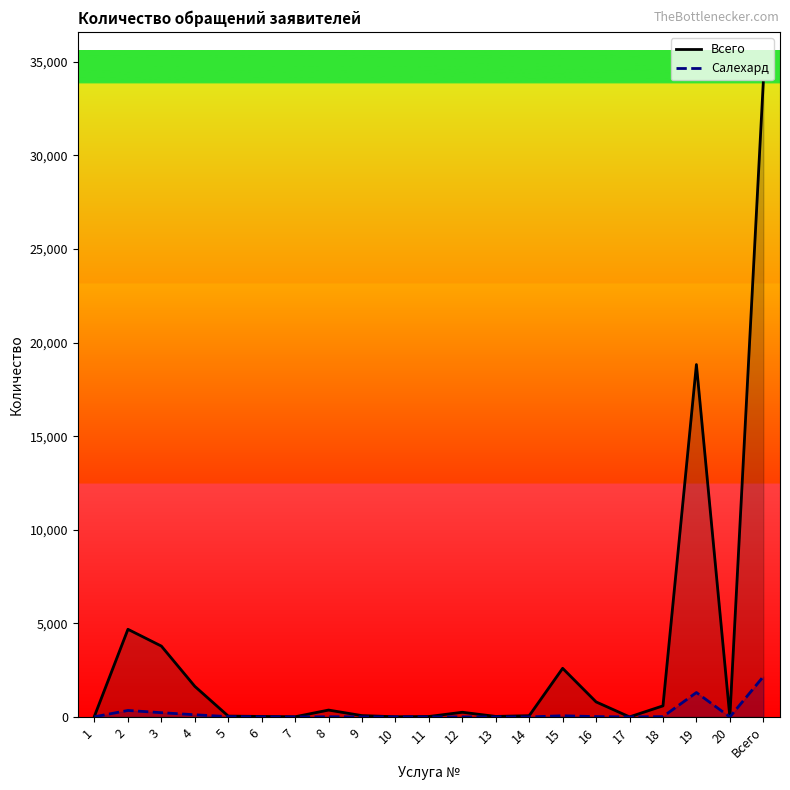

What is the label of the 9th point from the right?

13